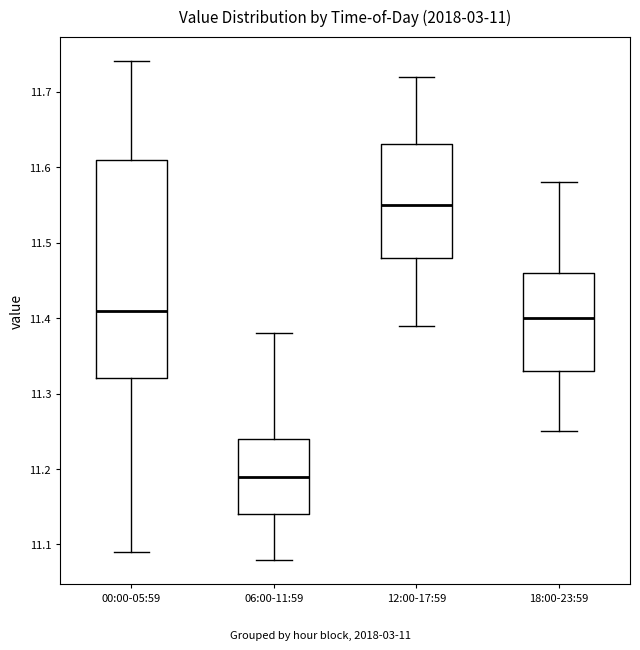

Reading left to right, read every box against the y-axis: the position of its median line, the range the box covers, and the ends of its whiskers. The values are not printed on the chart, so give them approximately, as read against the axis.

00:00-05:59: median 11.41, box 11.32 to 11.61, whiskers 11.09 to 11.74
06:00-11:59: median 11.19, box 11.14 to 11.24, whiskers 11.08 to 11.38
12:00-17:59: median 11.55, box 11.48 to 11.63, whiskers 11.39 to 11.72
18:00-23:59: median 11.40, box 11.33 to 11.46, whiskers 11.25 to 11.58